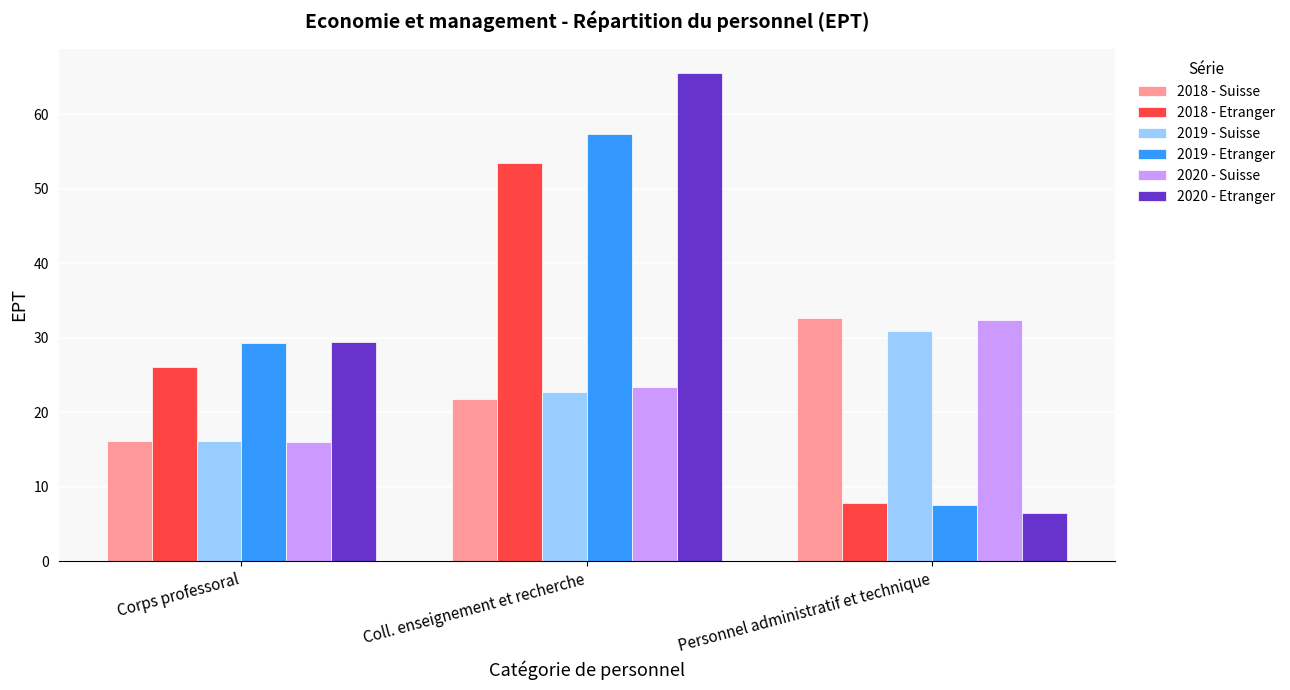

Which series has the largest total across all categories?

2020 - Etranger